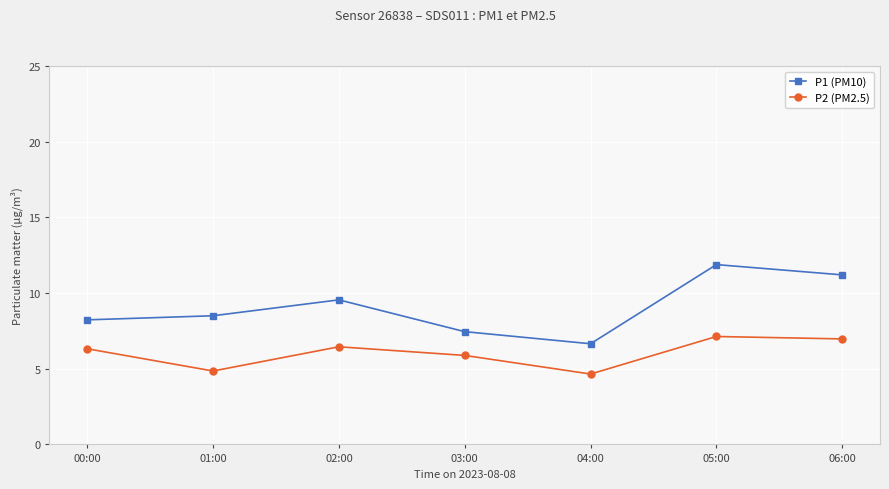

What is the label of the 4th point from the left?

03:00